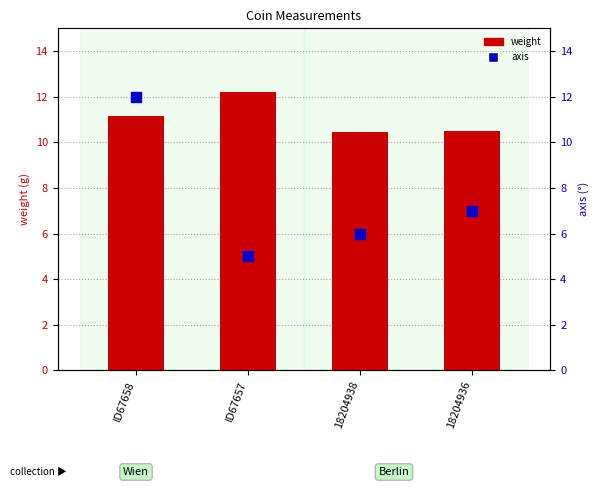

Which series contains the lowest Y value?

axis